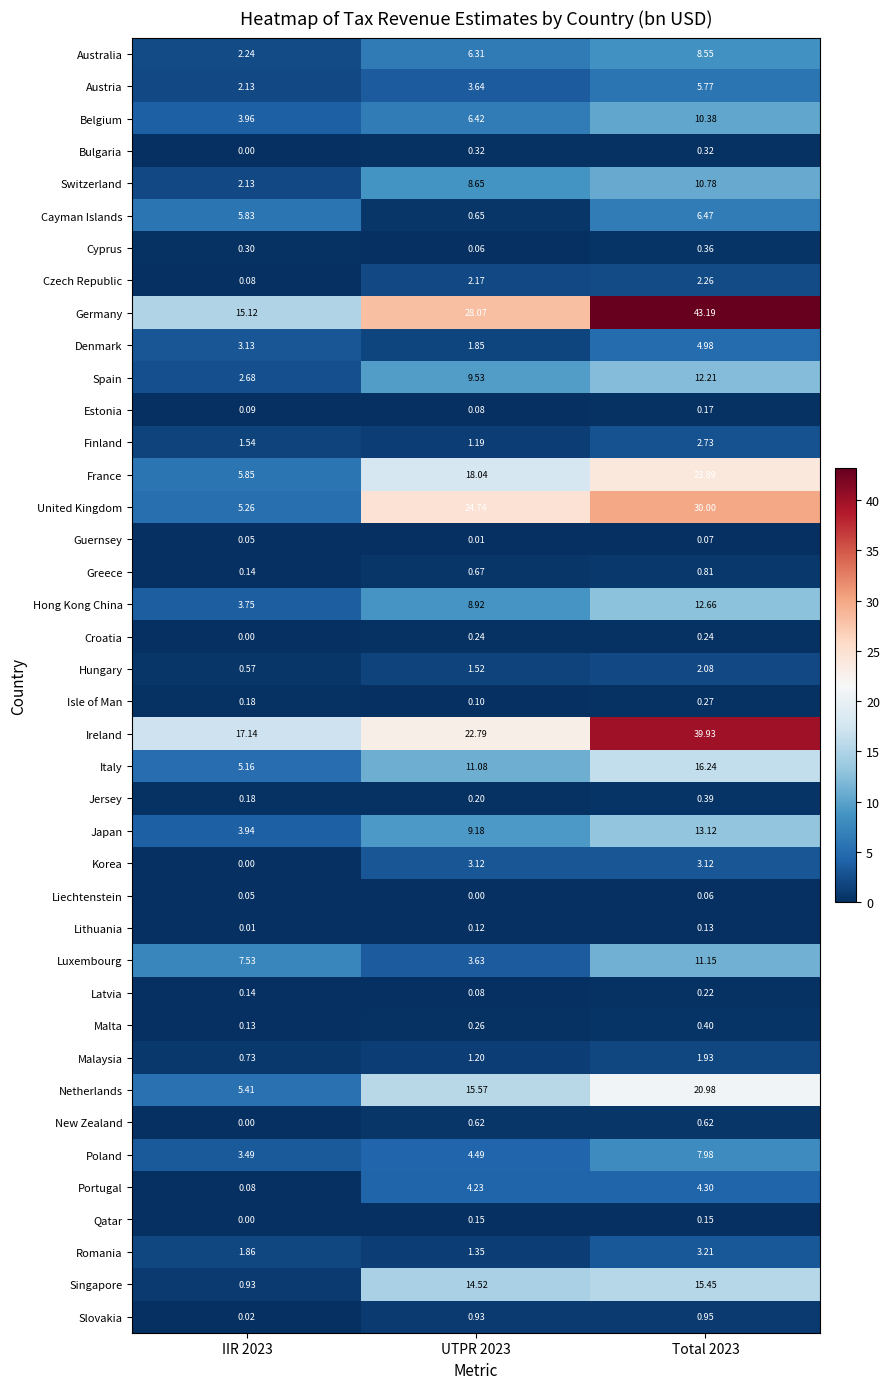

Which series has the largest total across all categories?

Germany